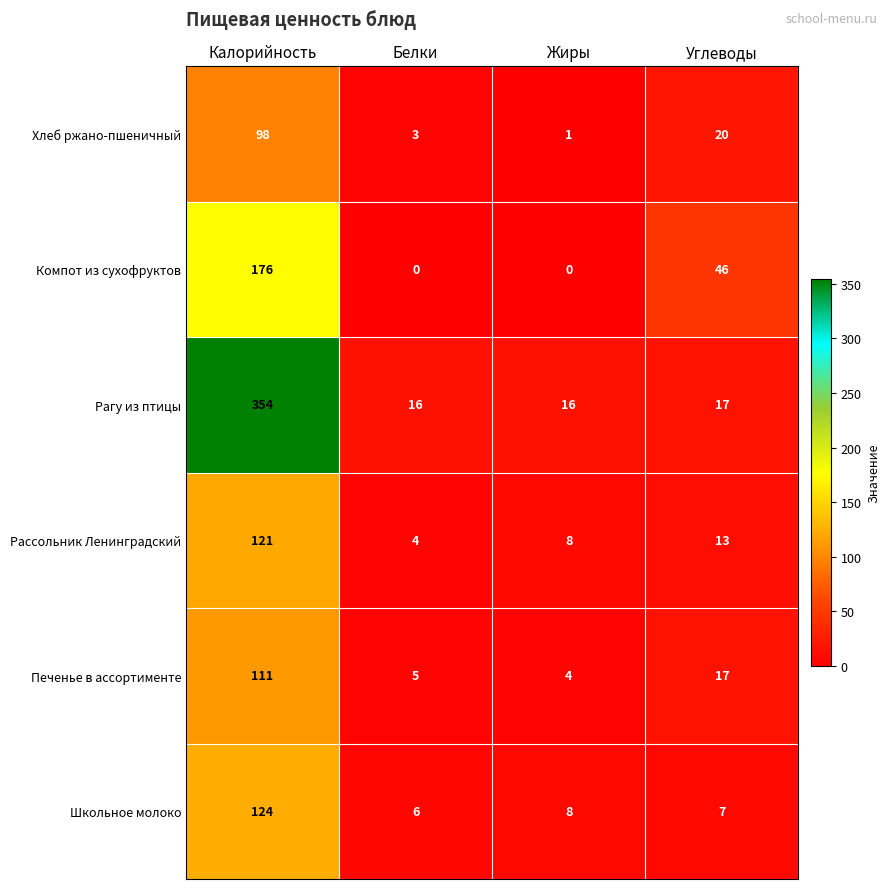

At which category is the sum across all series the highest?

Калорийность